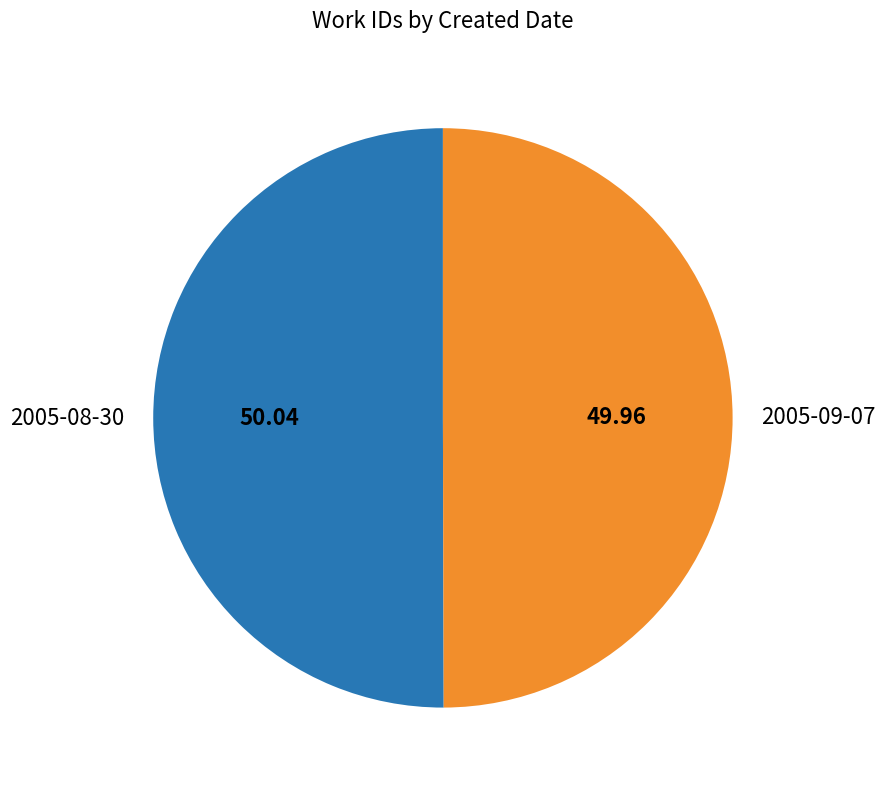

Is it true that 2005-08-30 is 50% of the pie?

True